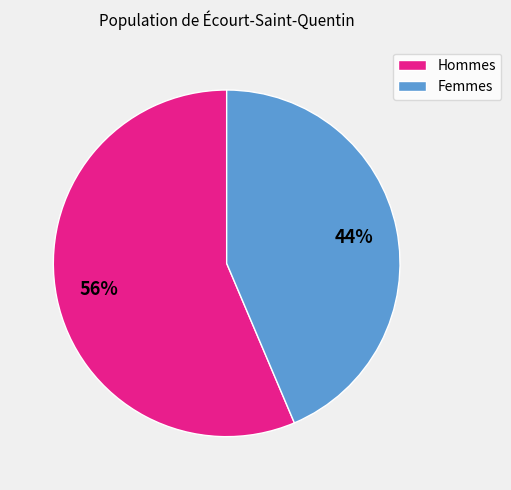

To the nearest percent, what is the average slice percentage?

50%